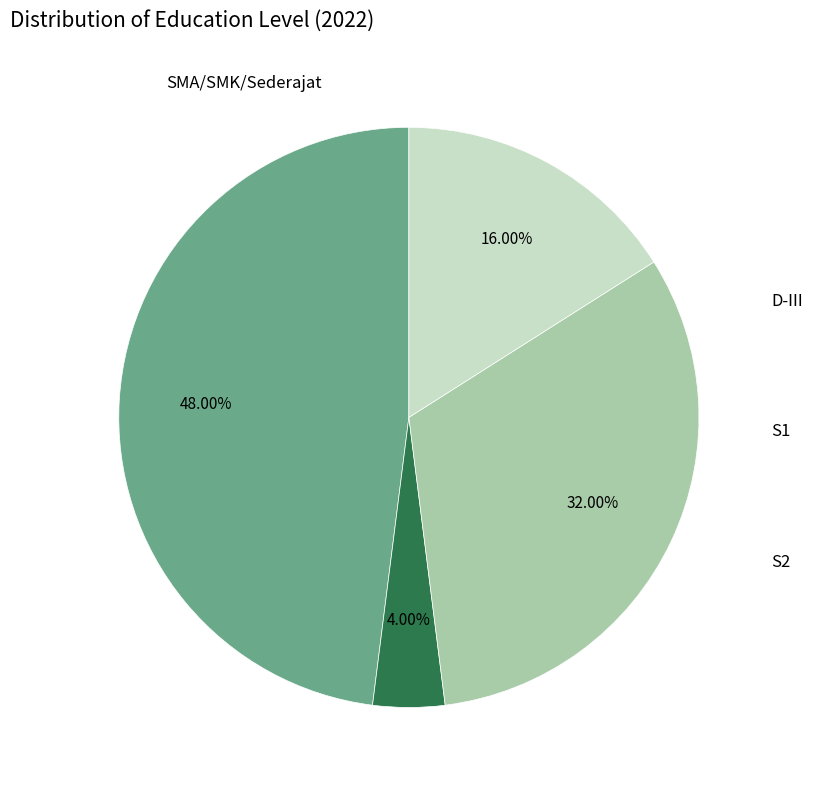

Does any single category account for the majority?

No